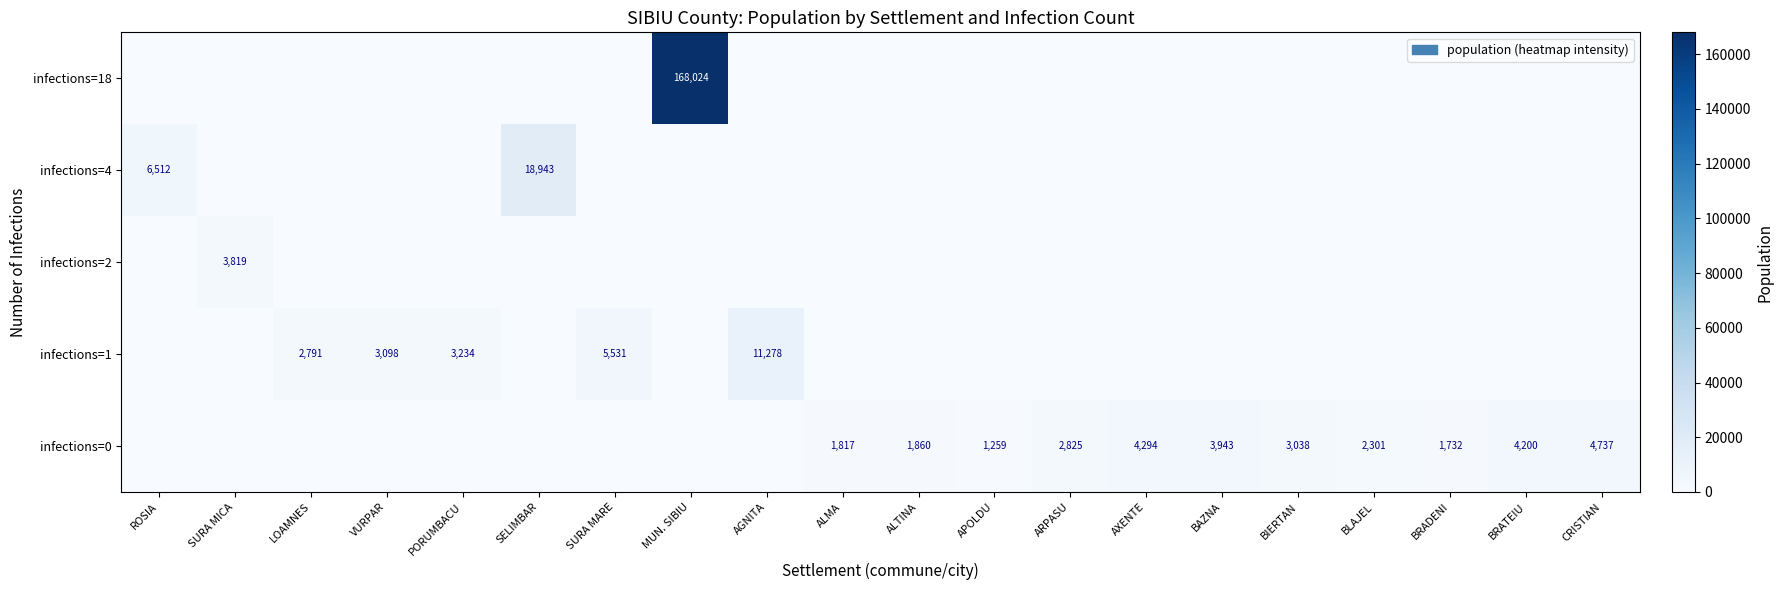

How many categories are shown in the chart?

20